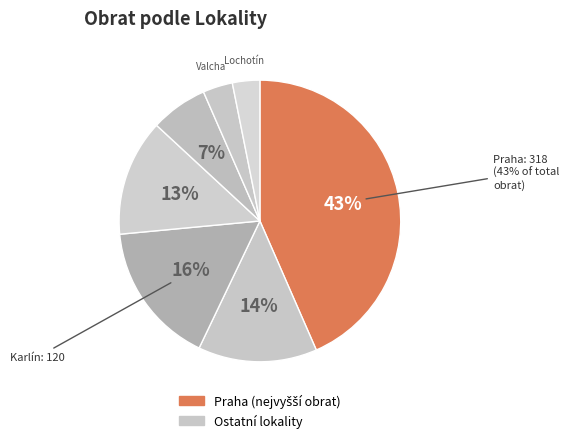

How many segments does this pie chart have?

7